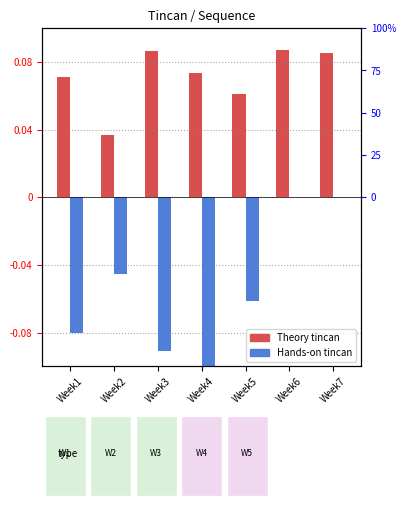

How many groups of bars are there?

7